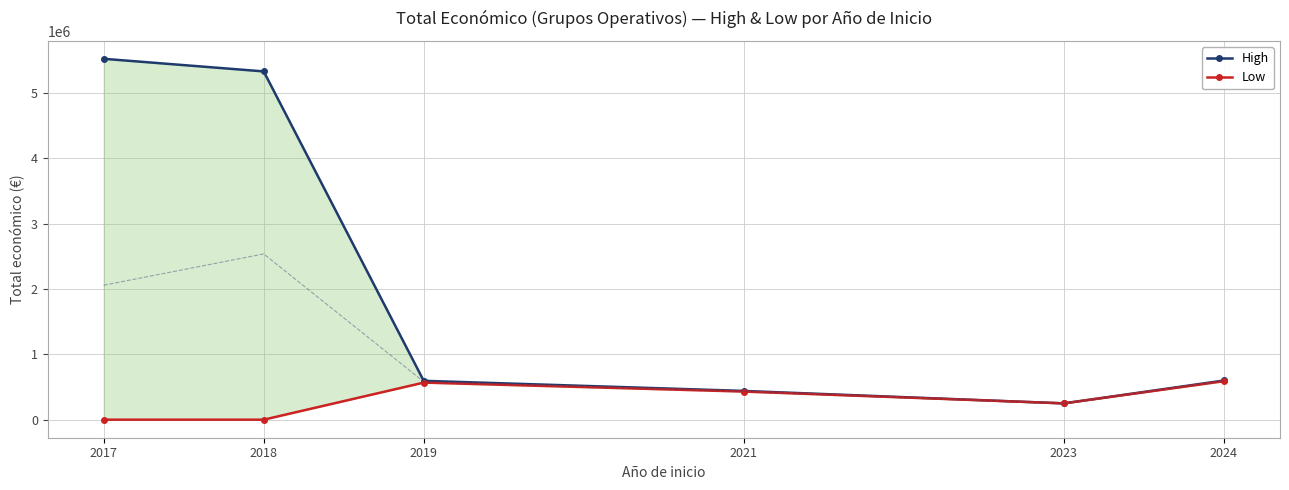

Reading left to right, list all the values displayed in this chart.

High: 5526197.0	5333242.9	595133.0	440317.0	249840.0	599974.6
Low: 0.0	0.0	567975.0	430411.0	249840.0	589585.9